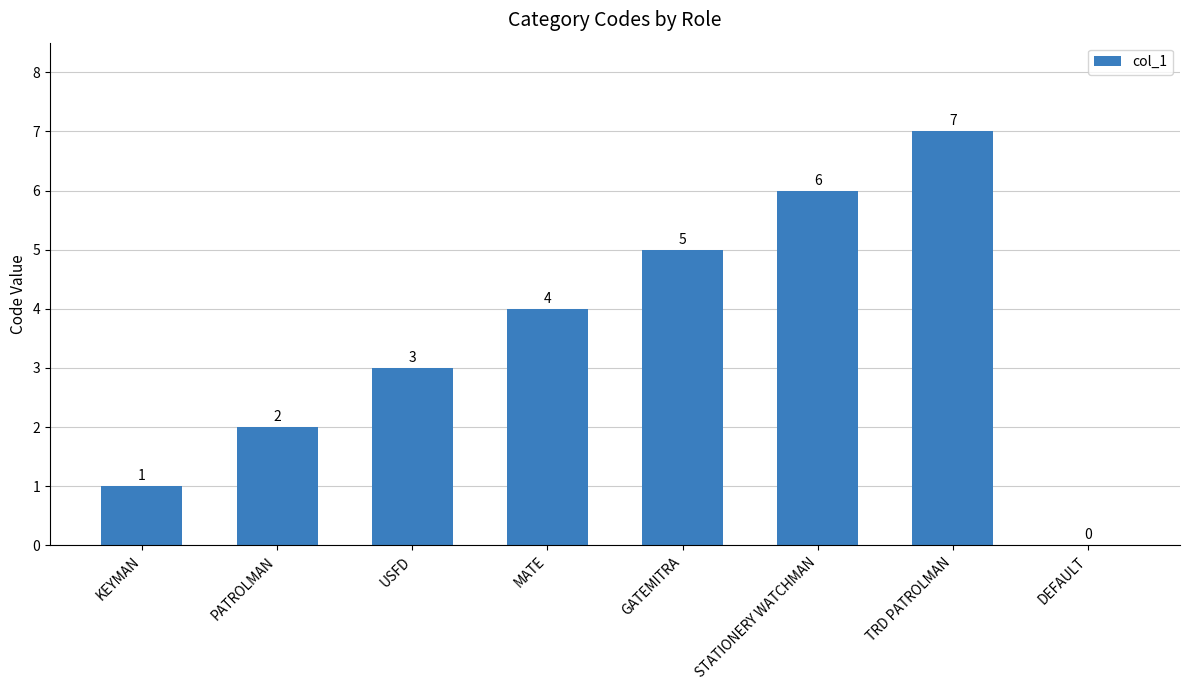

Which category has the highest value across all series?

TRD PATROLMAN